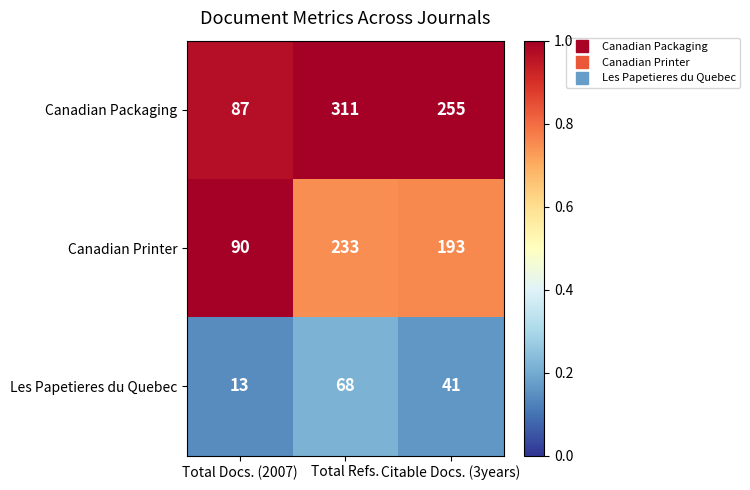

What is the difference between the maximum and minimum values in the Canadian Printer series?

143